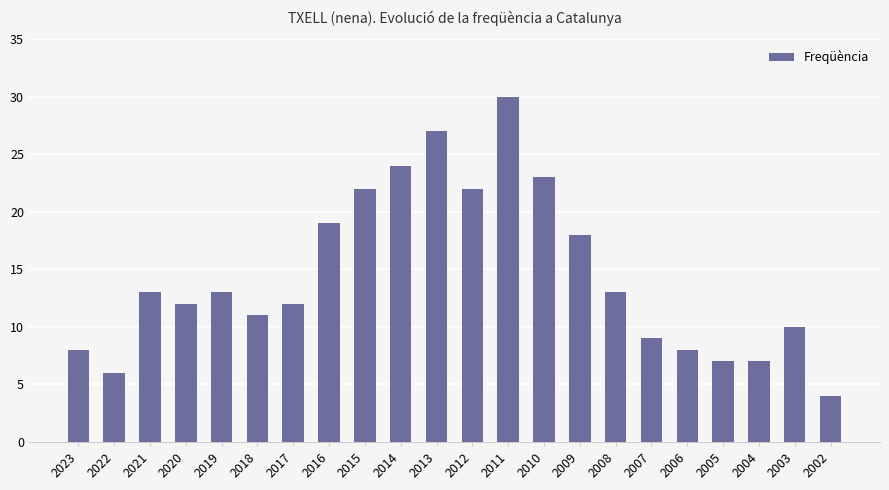

Is it true that the value at 2002 is 6?

False